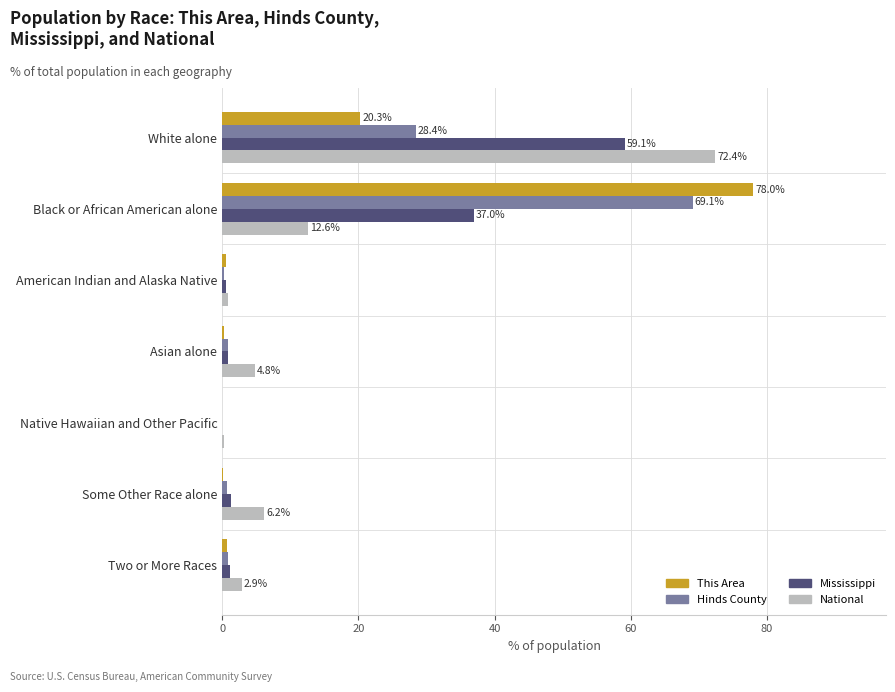

What are all the series names shown in the legend?

This Area, Hinds County, Mississippi, National